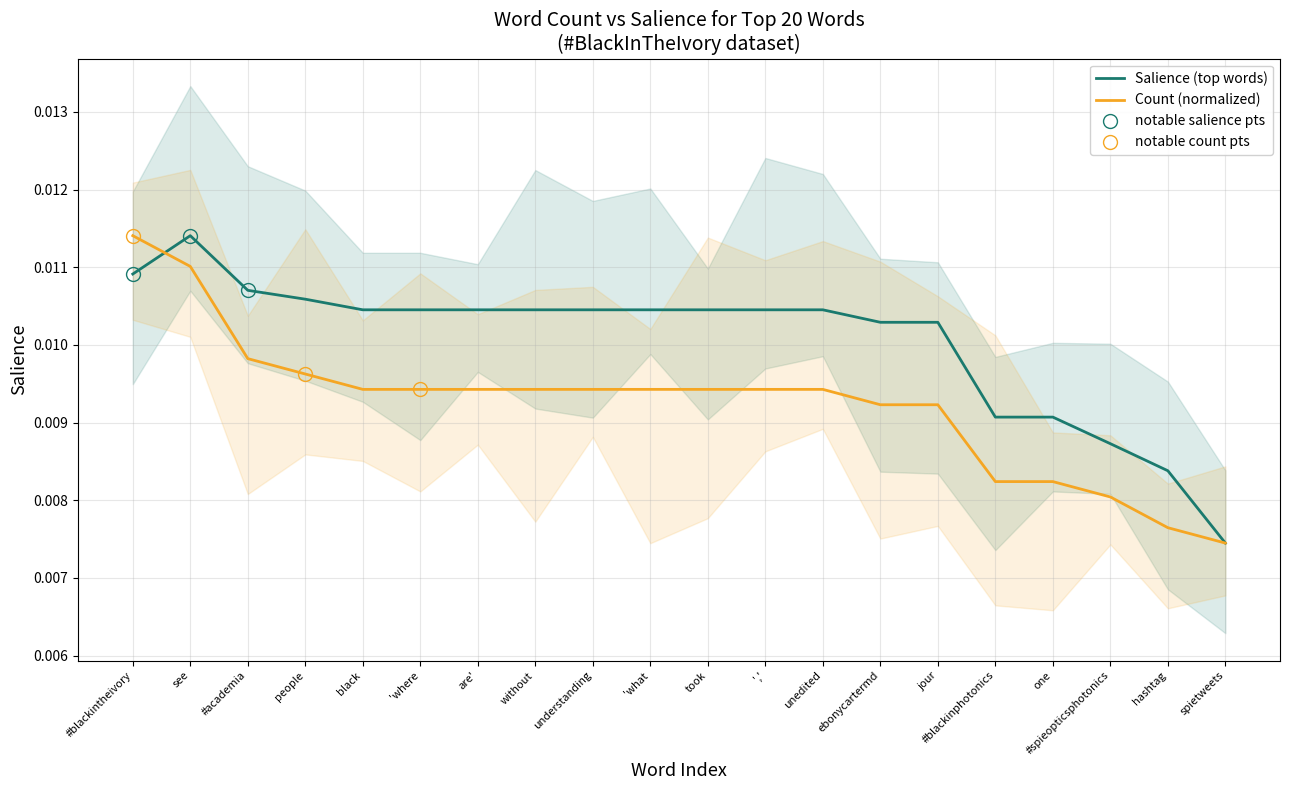

Rank the series by their maximum value, from lowest to highest.

Count, Salience